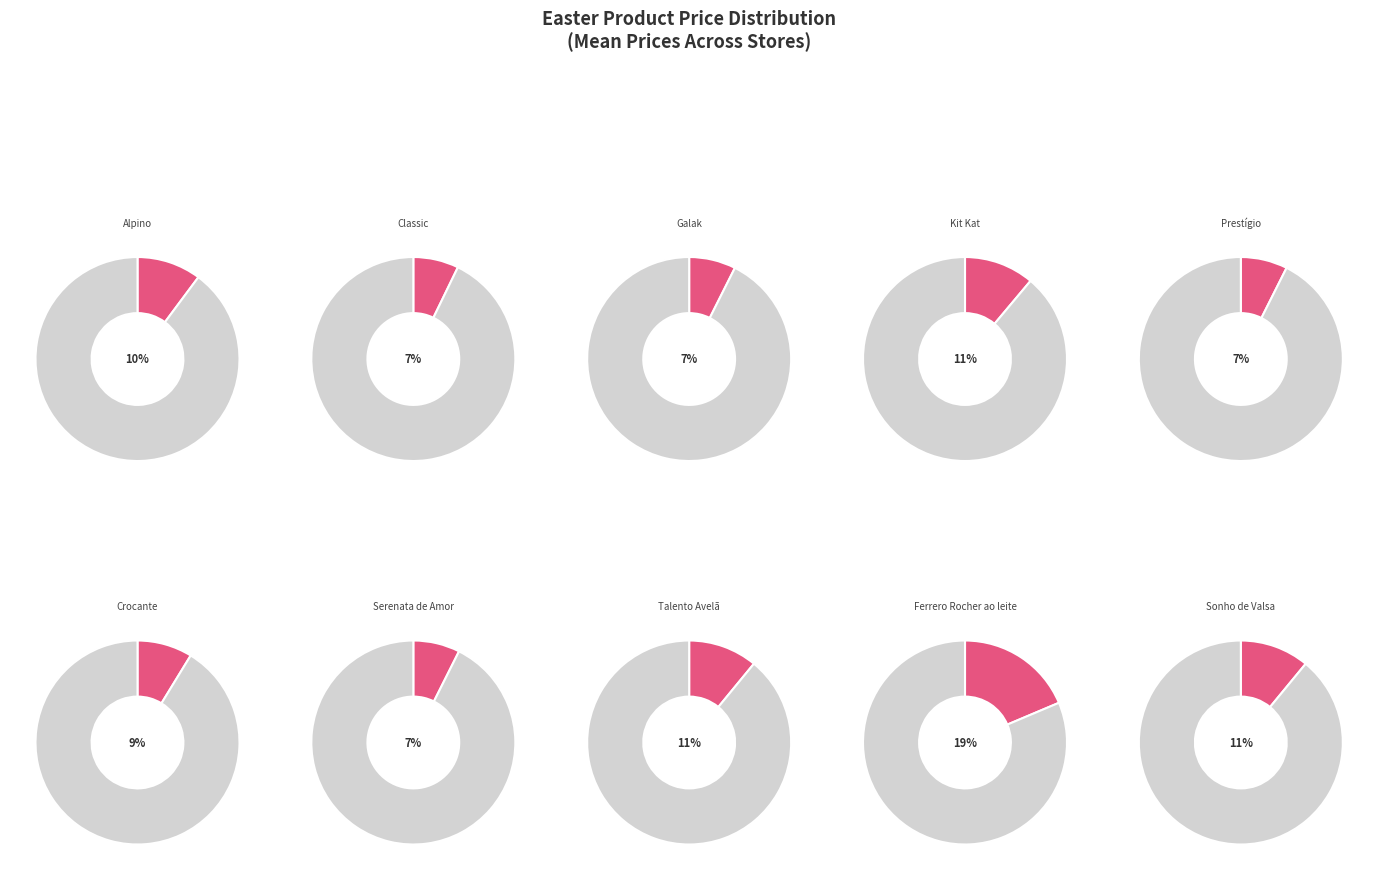

How many slices are in this pie chart?

10